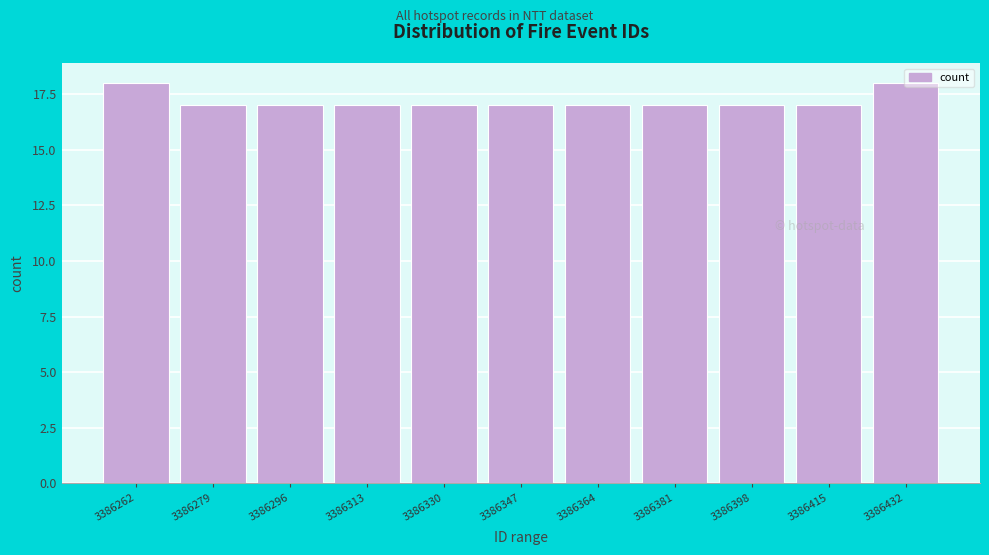

Which has a higher value, 3386262 or 3386415?

3386262